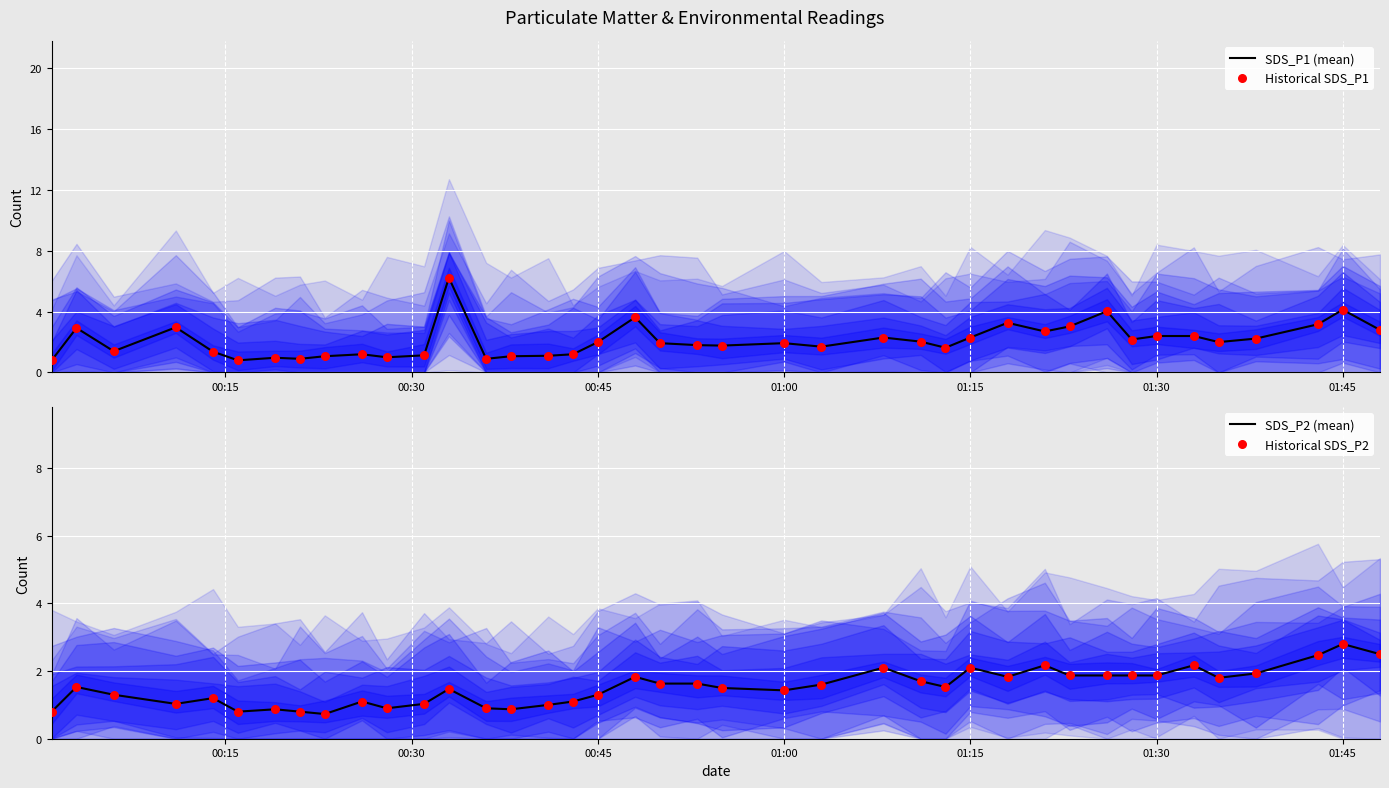

At how many categories does at least one series exceed 1?

34